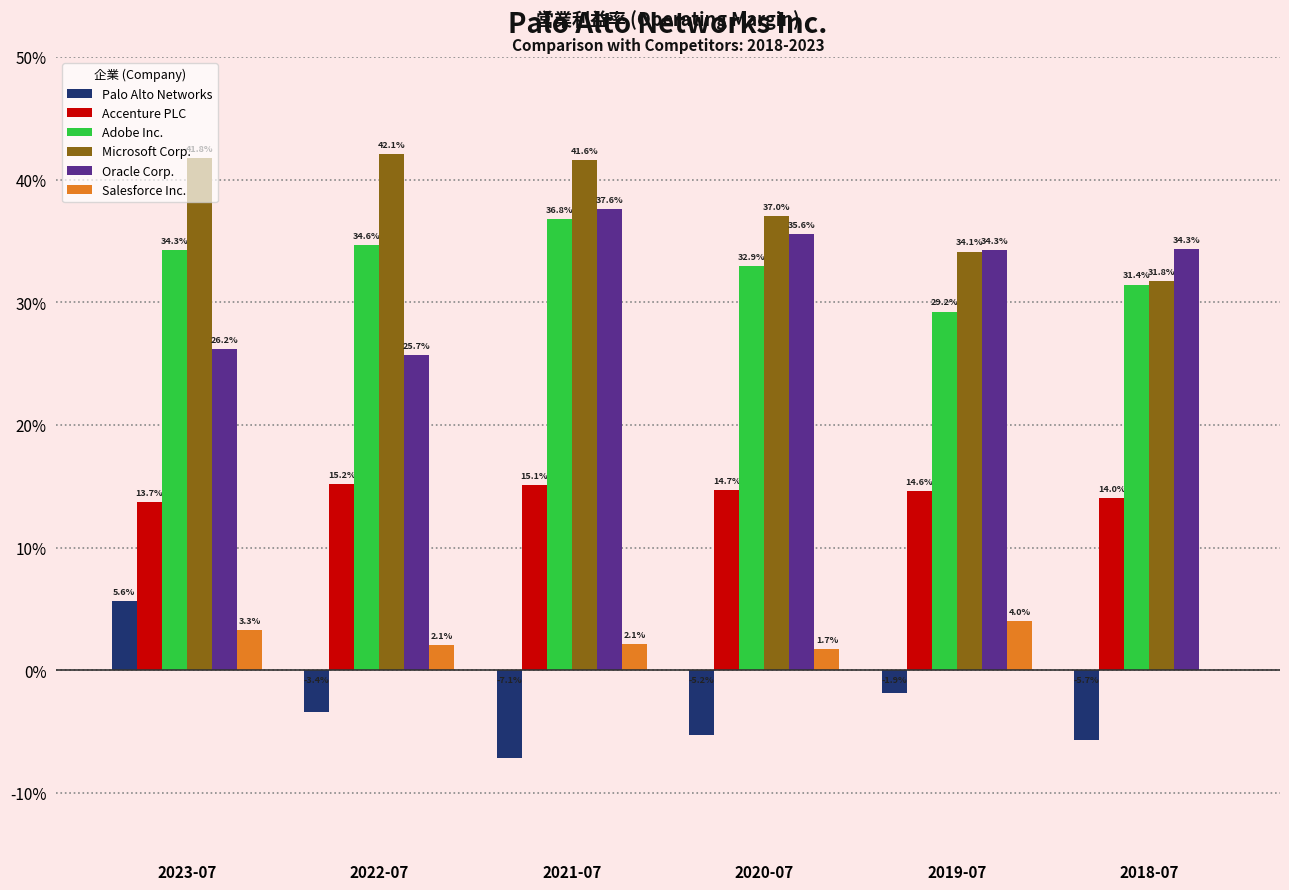

What are all the series names shown in the legend?

Palo Alto Networks, Accenture PLC, Adobe Inc., Microsoft Corp., Oracle Corp., Salesforce Inc.